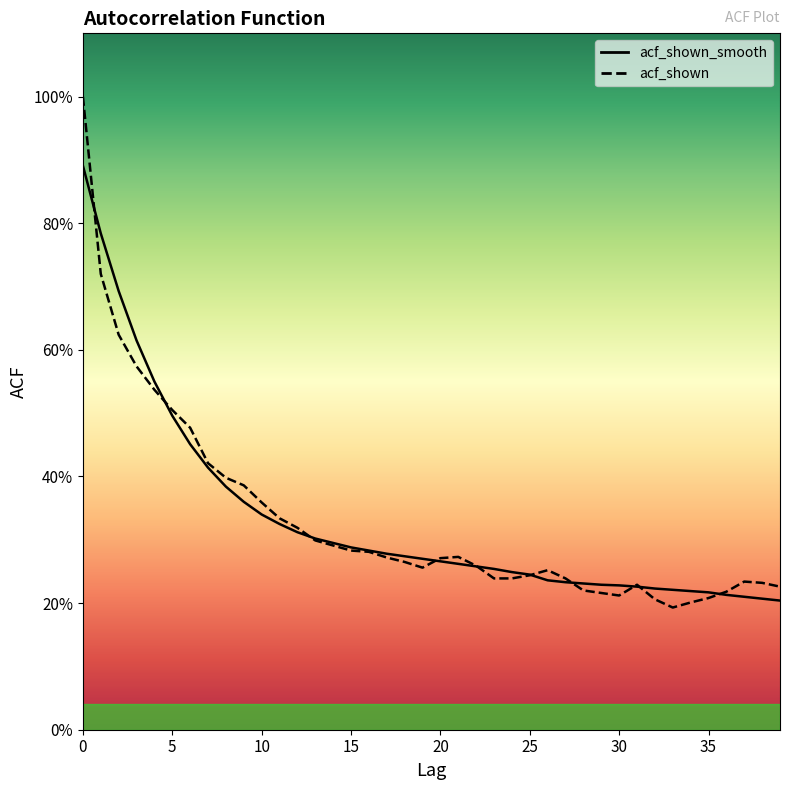

The acf_shown series shows 0.3 at 16. True or false?

True